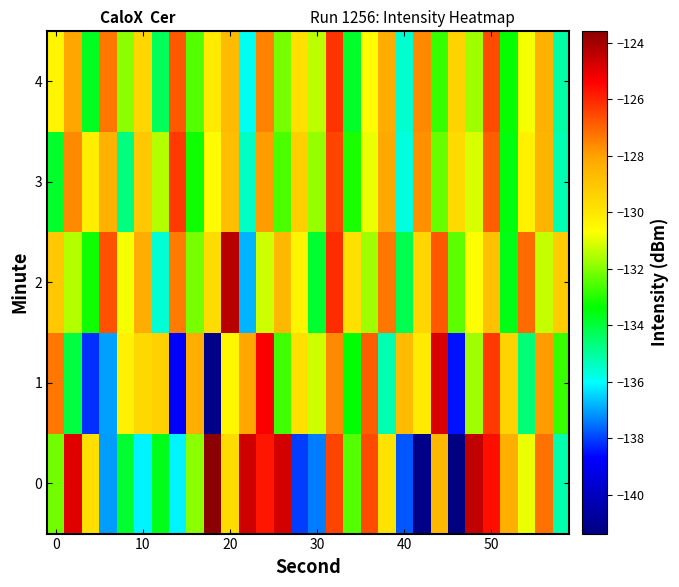

List the series in order of their peak value, lowest first.

3, 4, 1, 2, 0